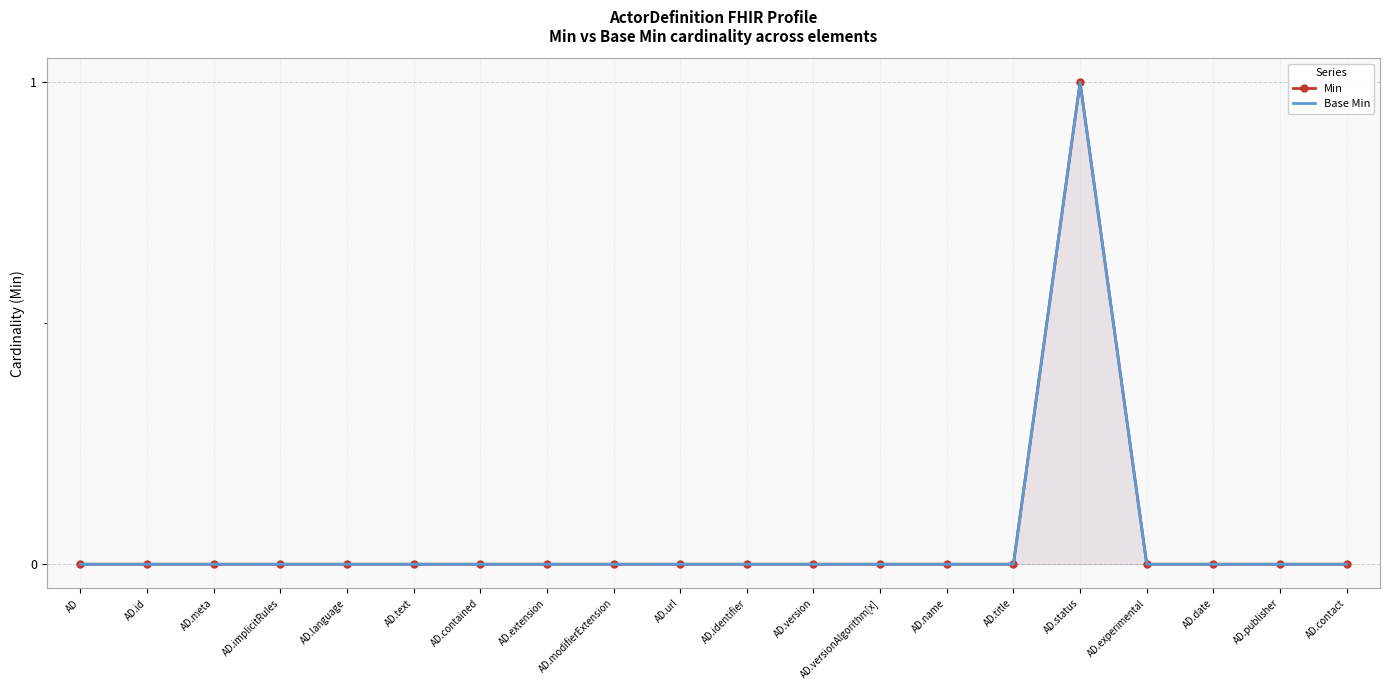

Count the number of categories in the chart.

20